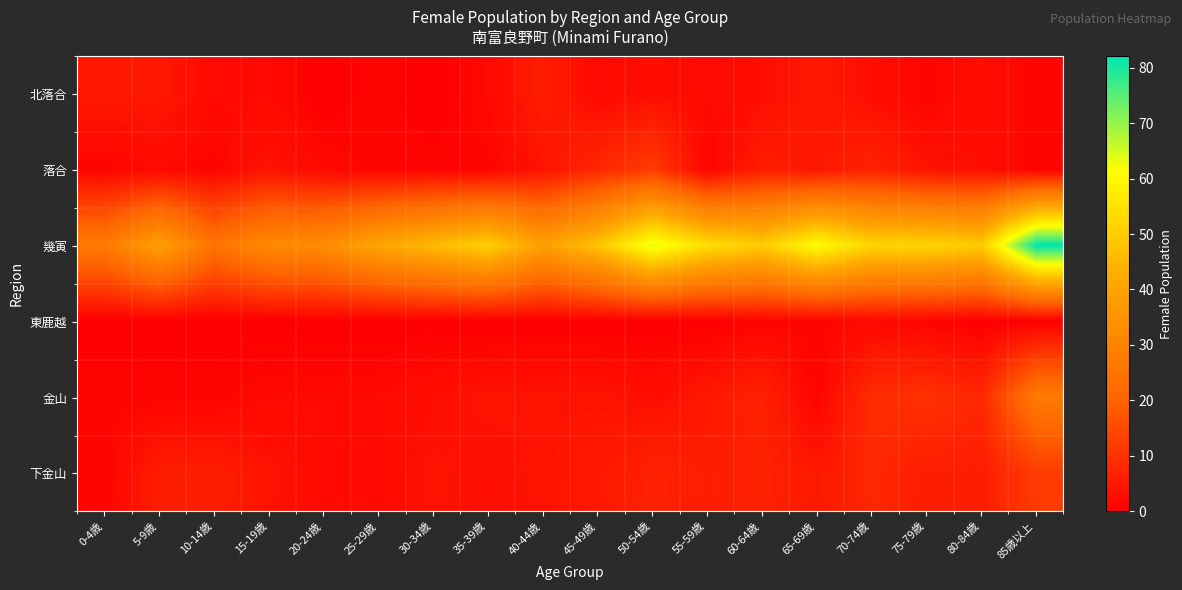

At 40-44歳, list the series in order from largest to smallest.

幾寅, 北落合, 落合, 金山, 下金山, 東鹿越